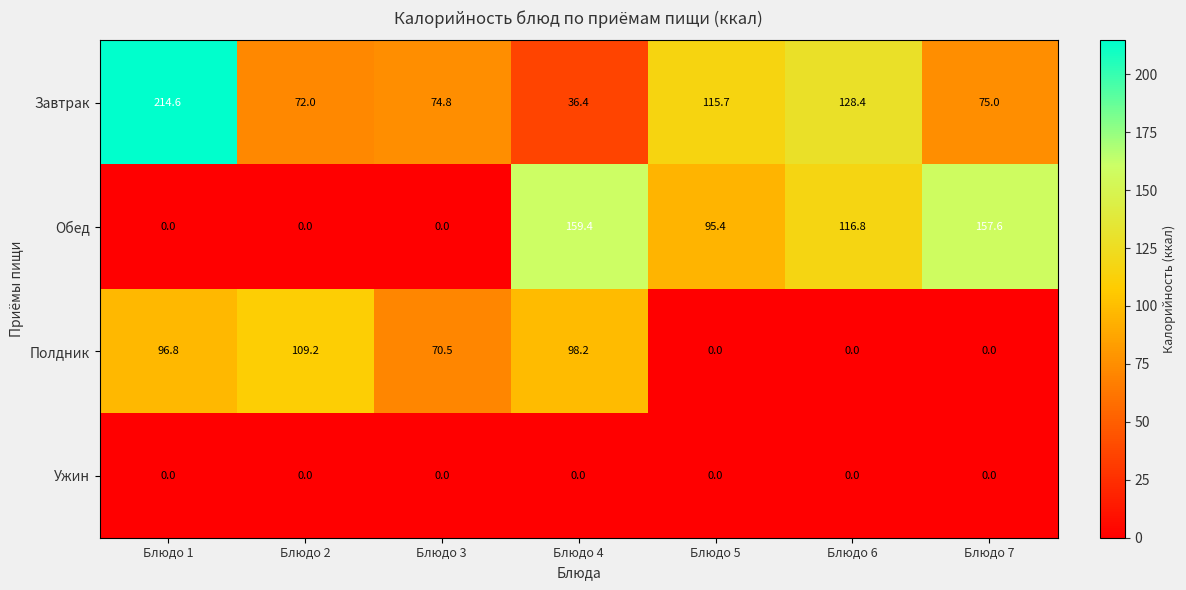

What is the difference between the Обед values at Блюдо 4 and Блюдо 7?

1.8